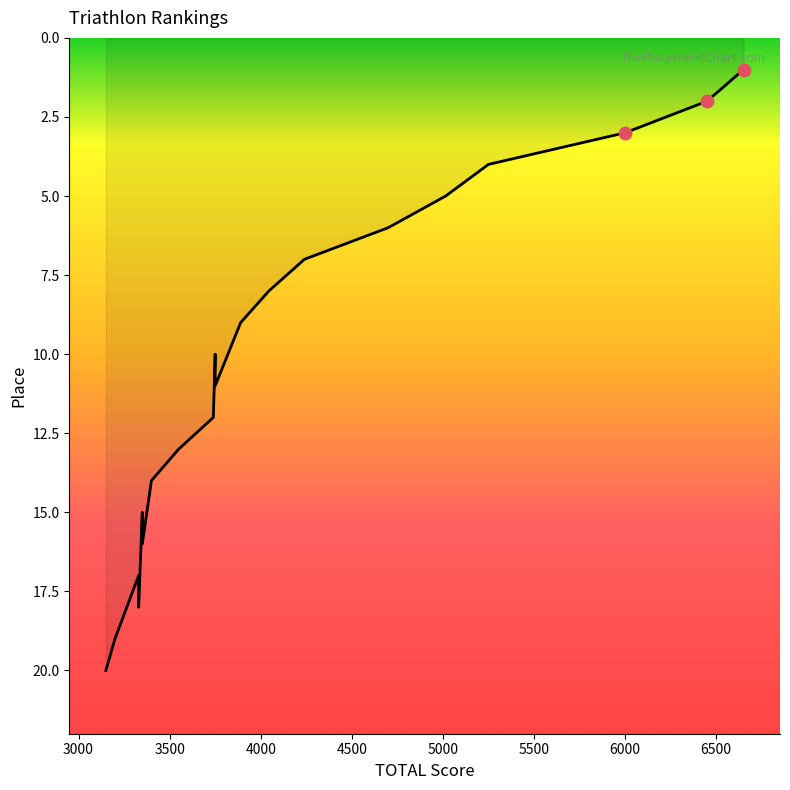

Which has a higher value, 6000 or 6450?

6450